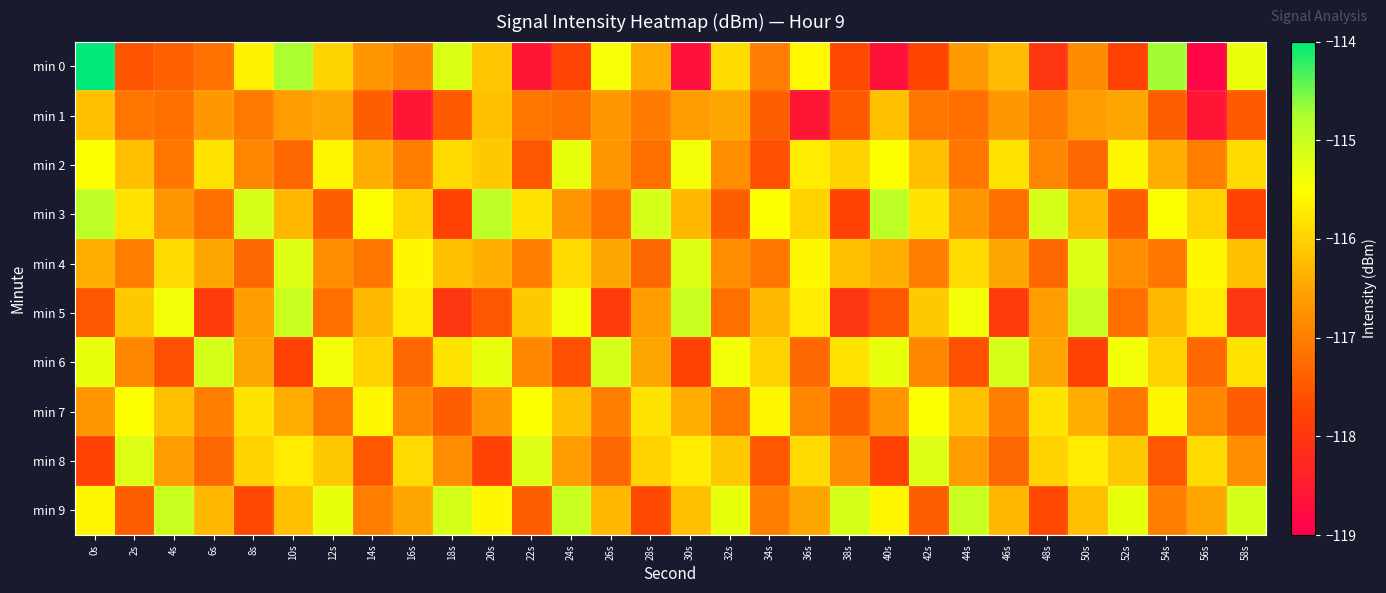

What is the minimum value shown in the chart?

-118.9